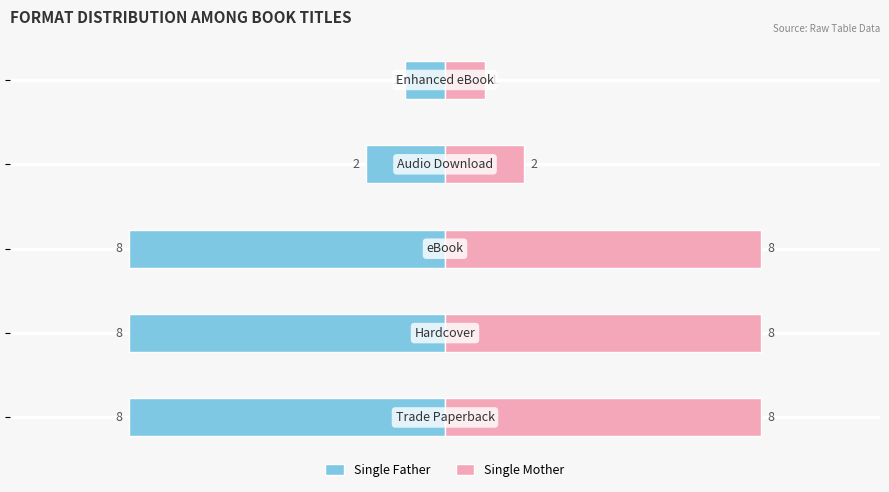

How many distinct data groups are displayed?

2